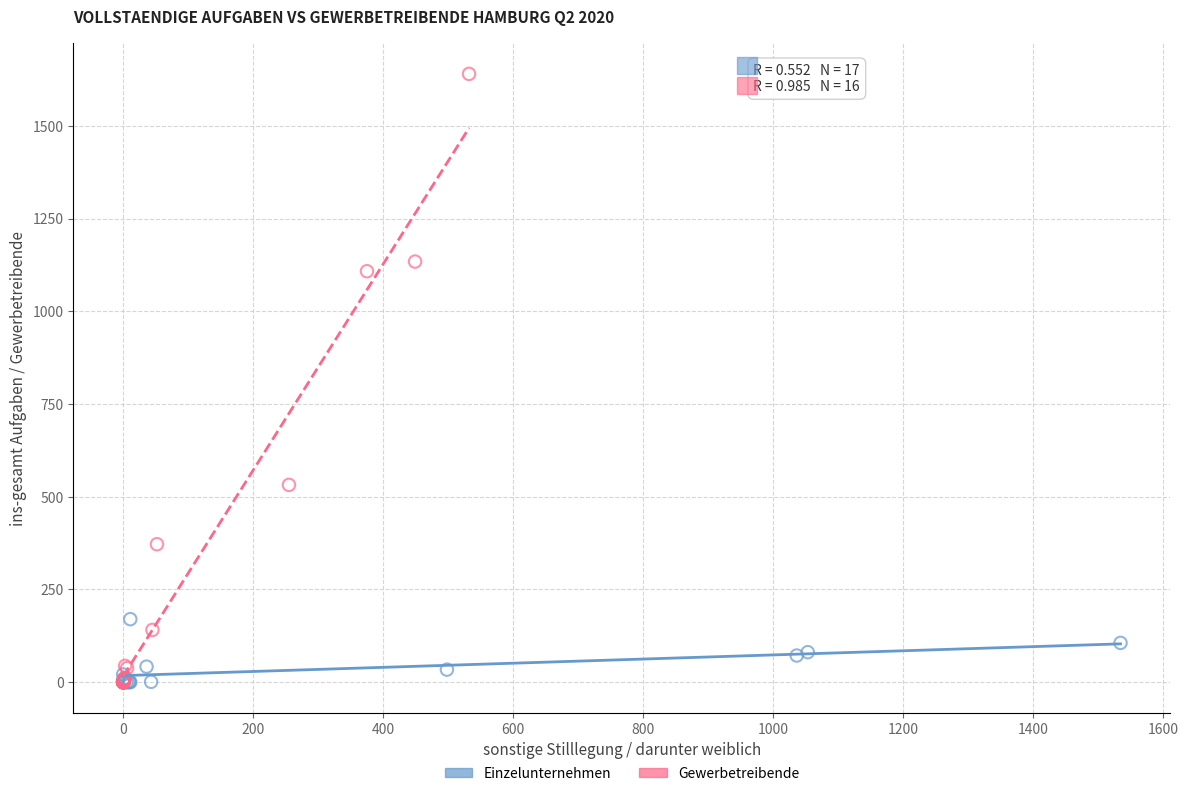

Which series has the largest Y range (max minus min)?

Gewerbetreibende